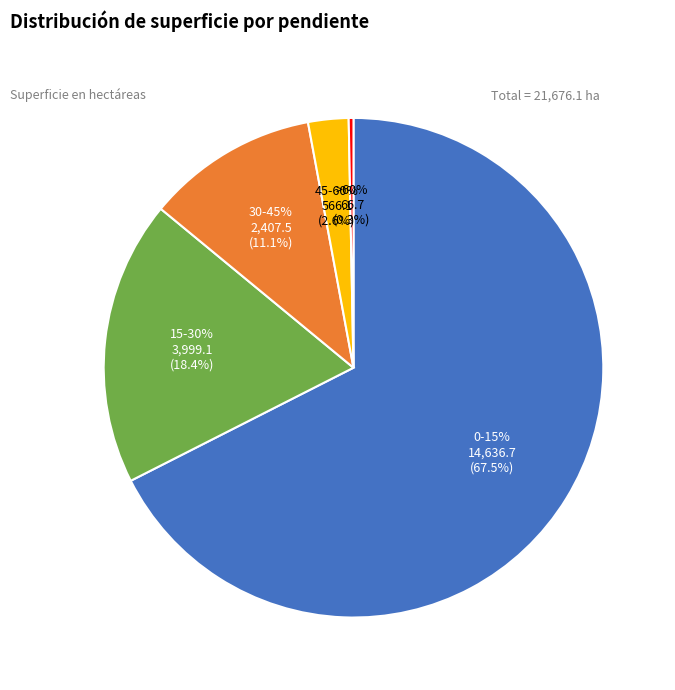

Which slice represents more than half of the pie?

0-15%